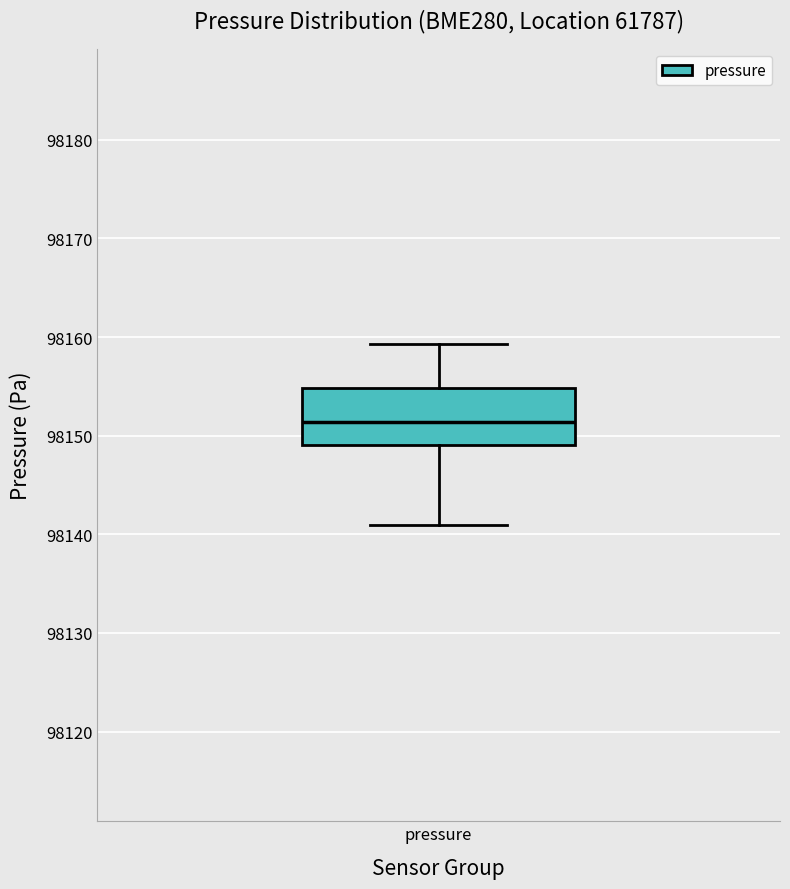

Where is the lower edge of the box for pressure on the y-axis? The values are not printed on the chart, so give them approximately, as read against the axis.

98149